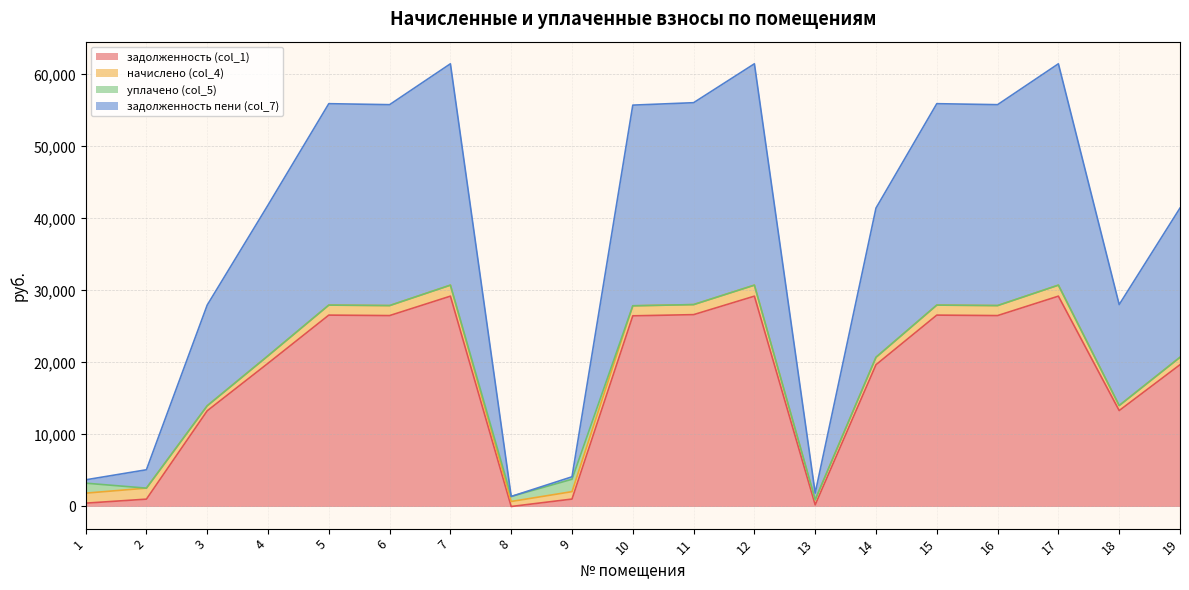

True or false: задолженность (col_1) has a value of 19685.3 at 19.

True